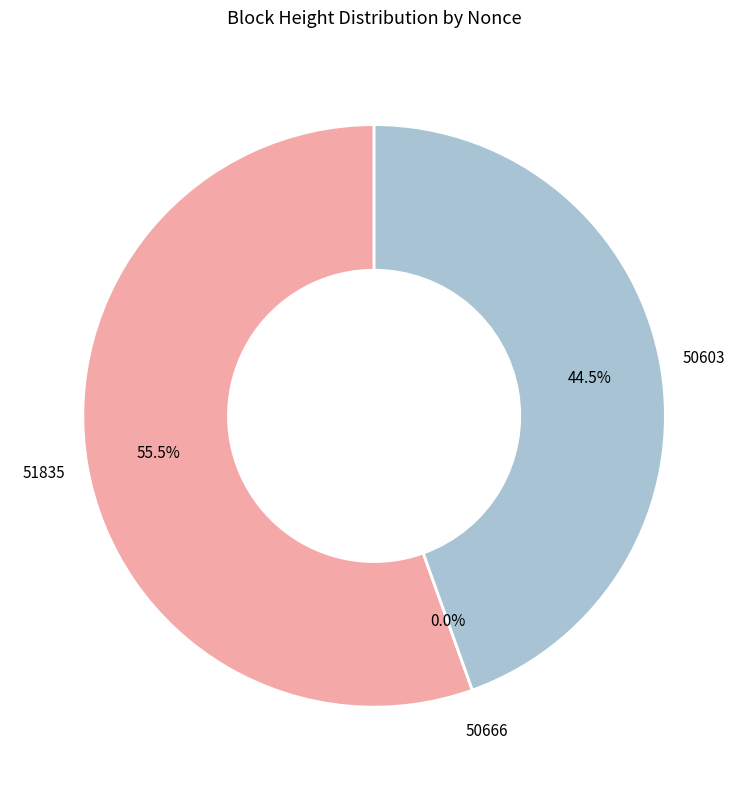

Which slice is the largest?

51835